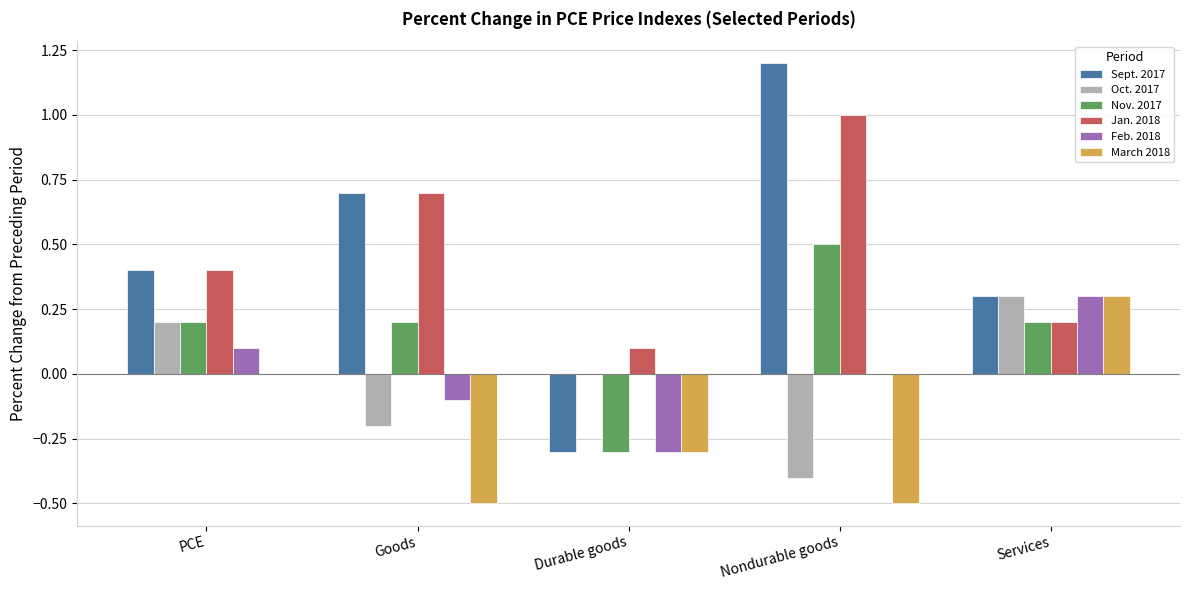

The Feb. 2018 series shows 0.0 at PCE. True or false?

False